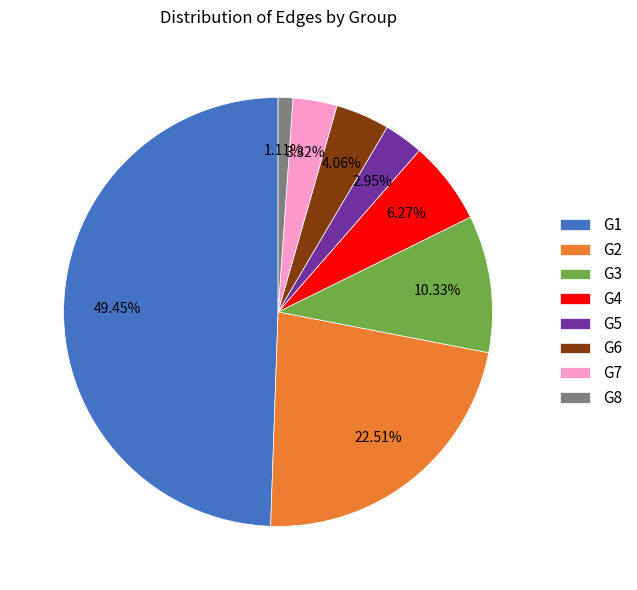

Count the number of slices in the pie.

8